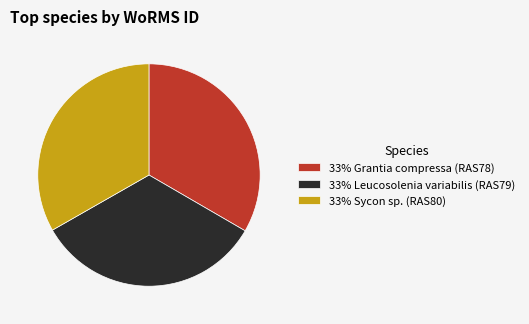

Is there a majority slice in this chart?

No